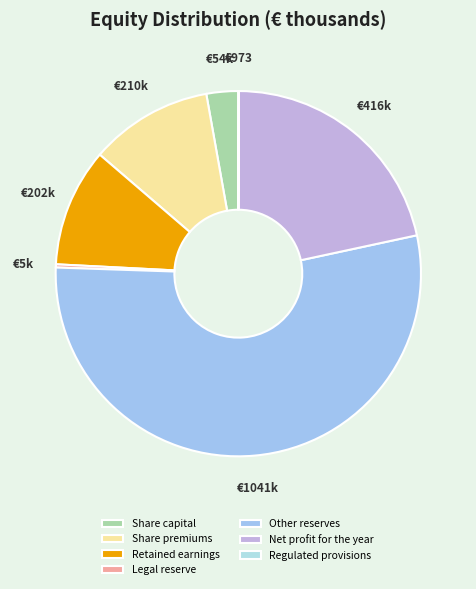

What percentage do Retained earnings and Share capital together represent?

13.3%